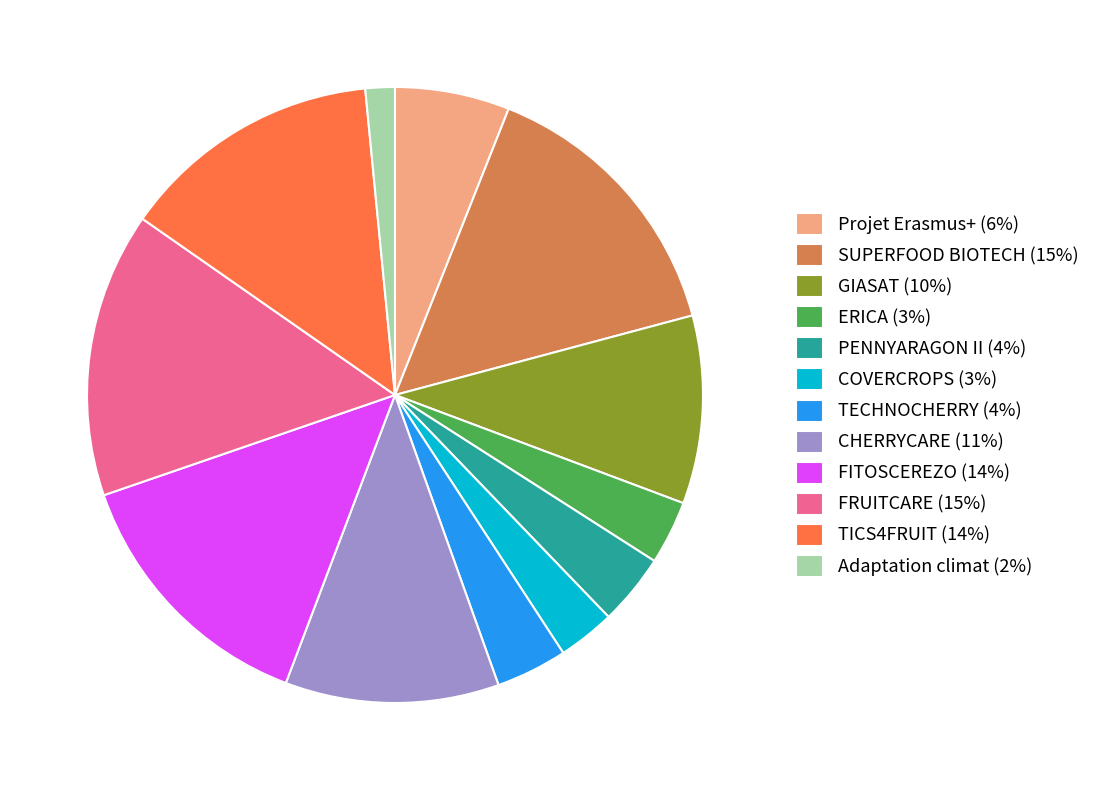

The CHERRYCARE (11%) slice represents 11% of the pie. True or false?

True